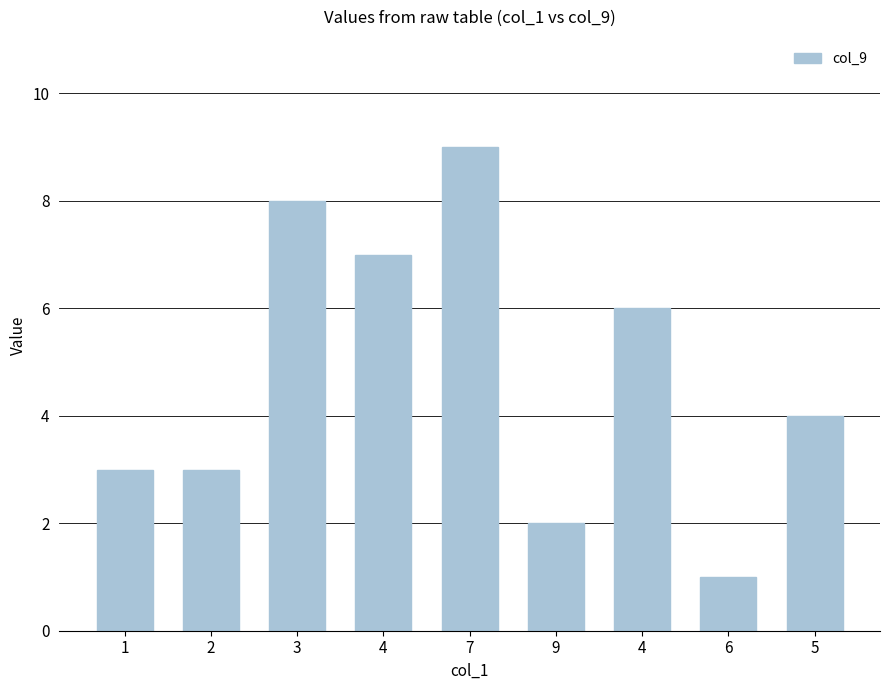

What is the change in value from 3 to 7?

+1